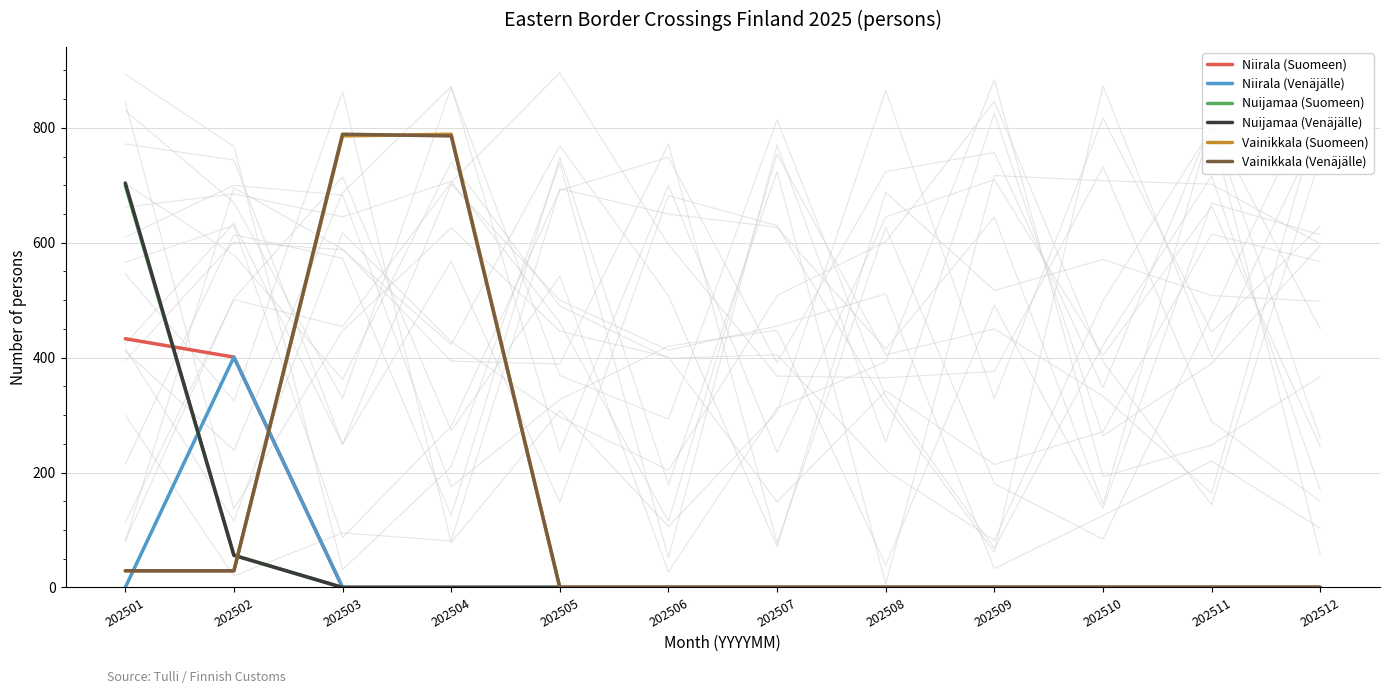

At which category is the sum across all series the highest?

202501